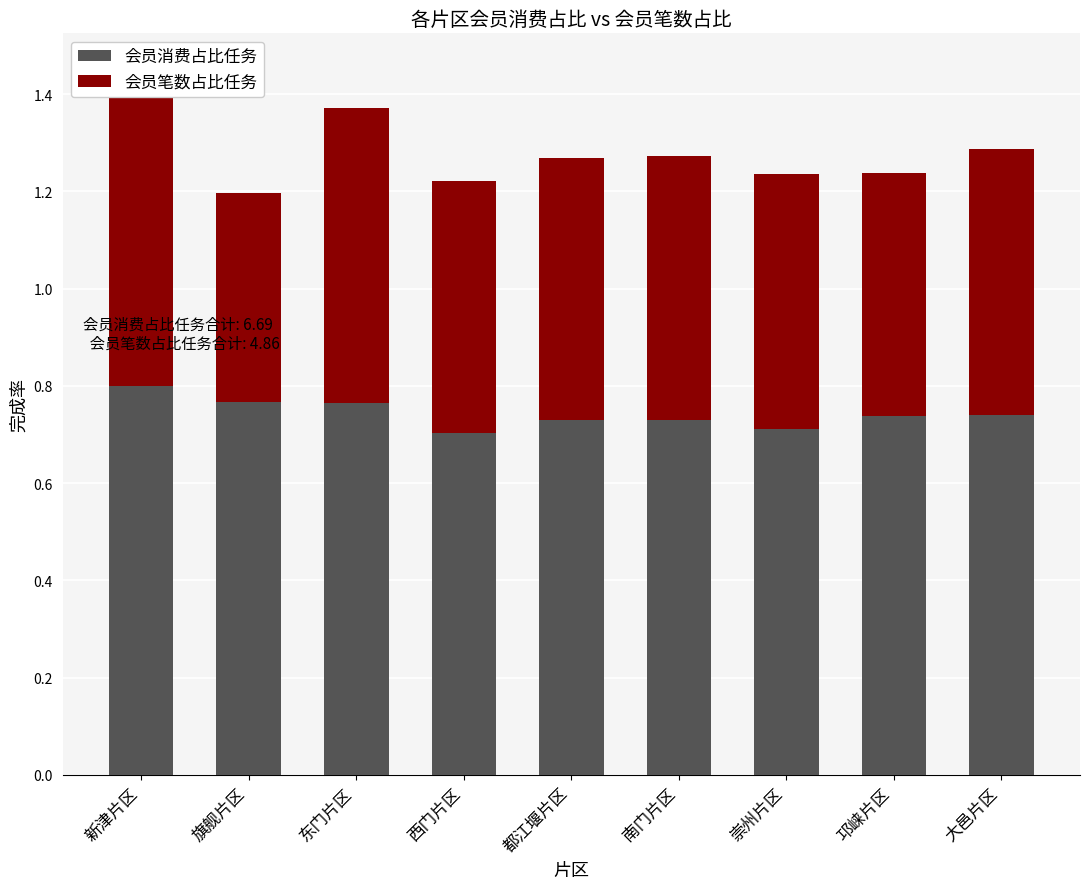

What is the label of the 4th bar from the right?

南门片区